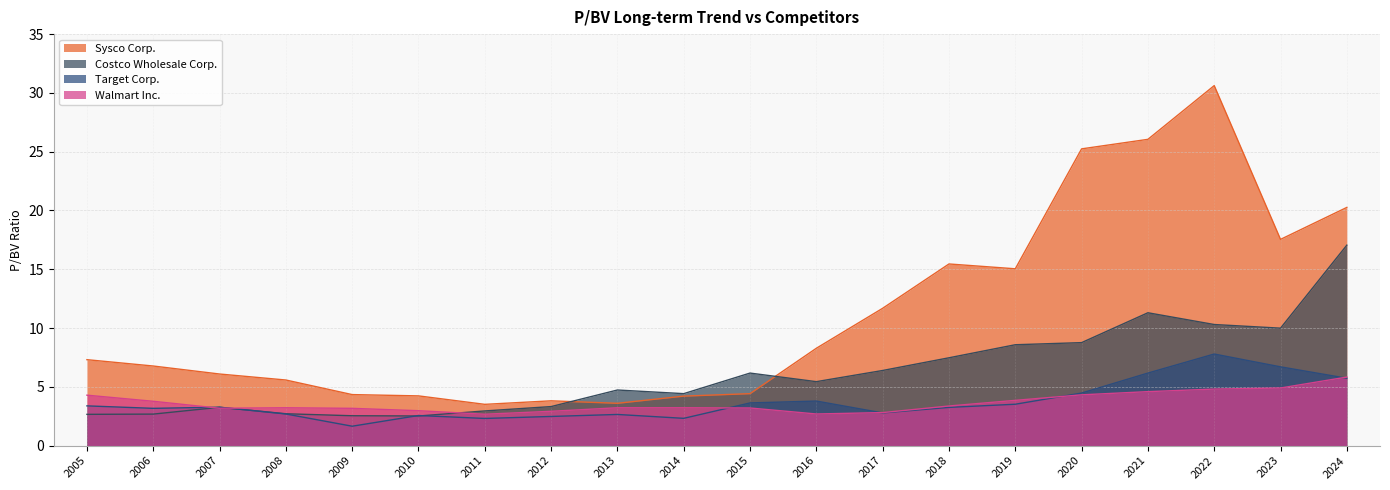

What is the value of the Costco Wholesale Corp. point at the 8th from the left?

3.3